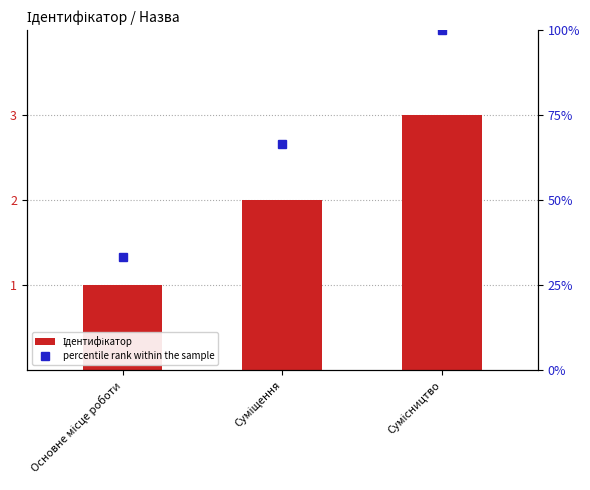

What are all the series names shown in the legend?

Ідентифікатор, percentile rank within the sample